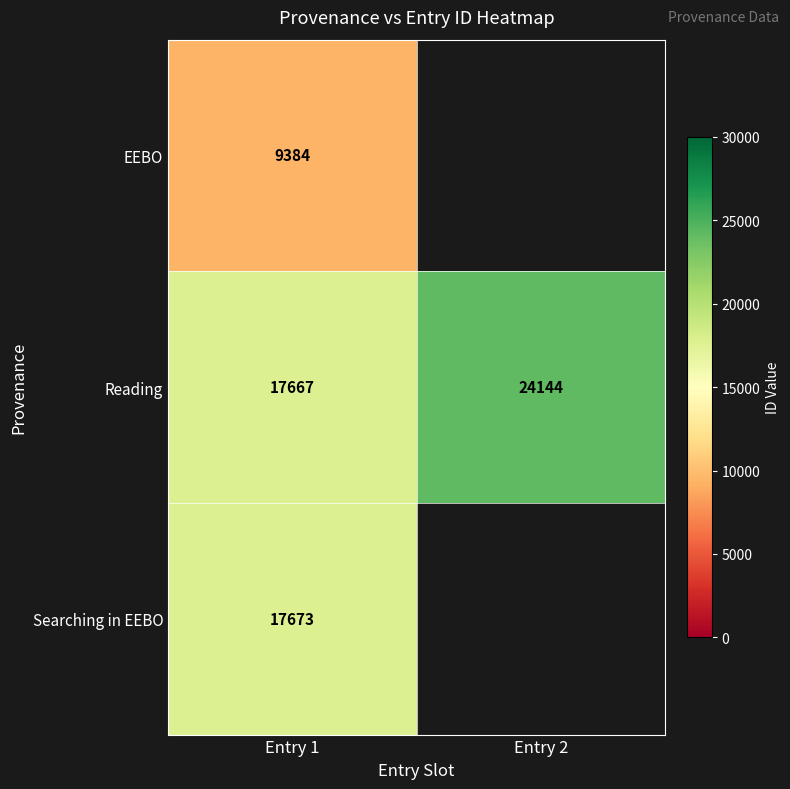

What is the difference between the highest and lowest values at Entry 1?

8289